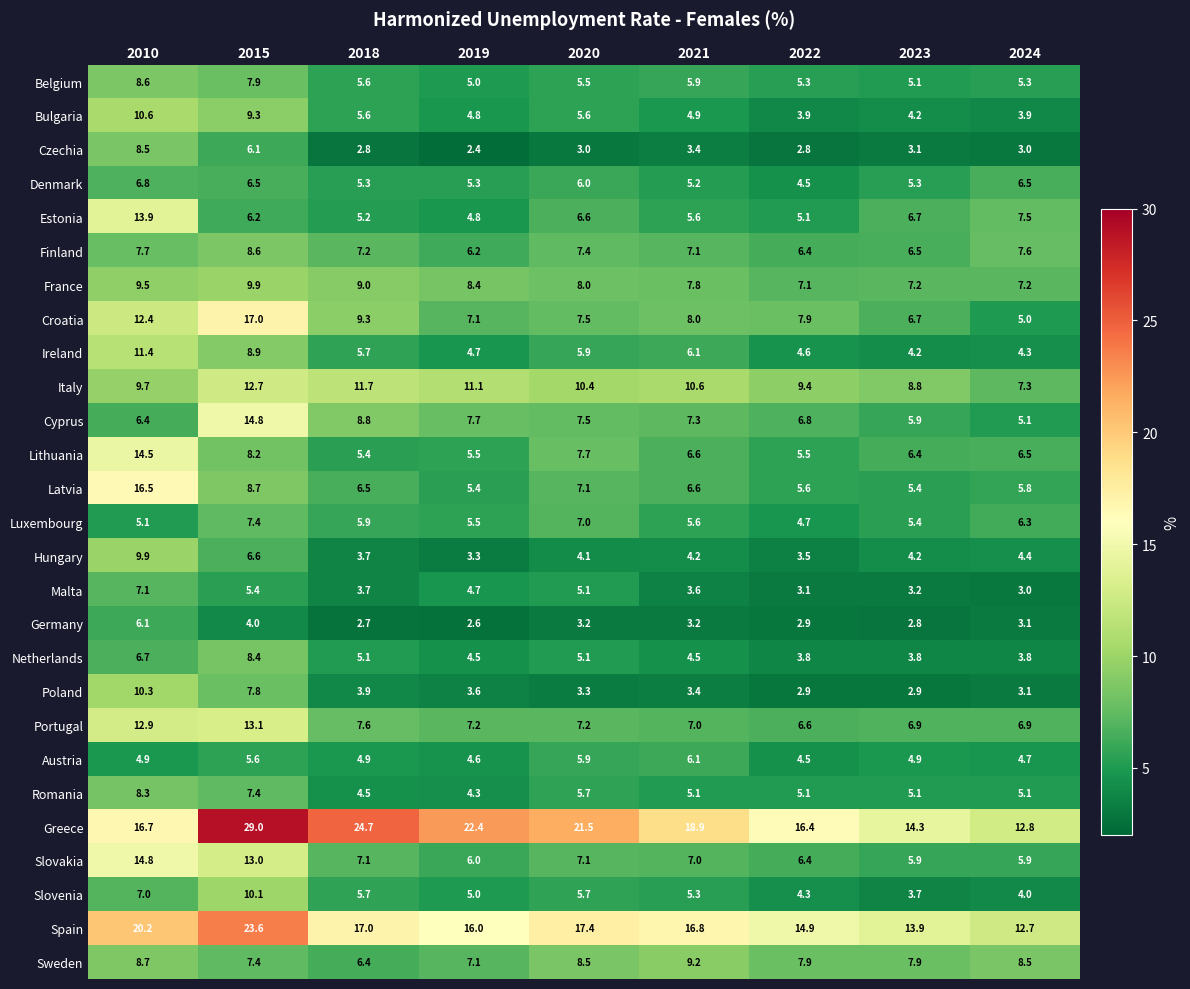

The value of Netherlands at 2018 is 5.1. True or false?

True